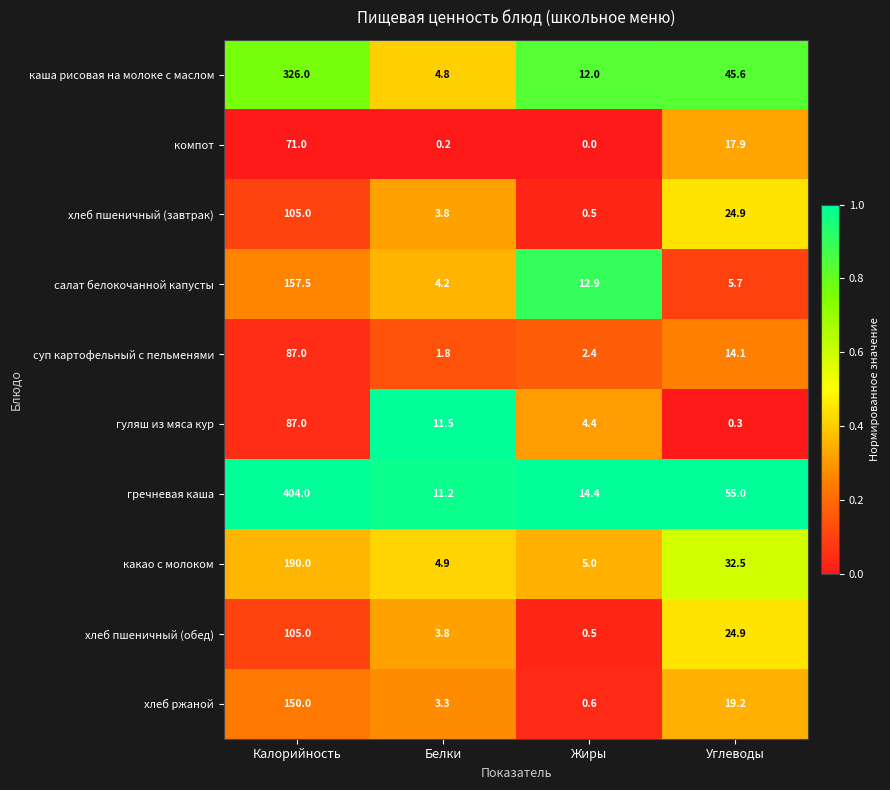

How many values in the хлеб ржаной series are below 19?

2